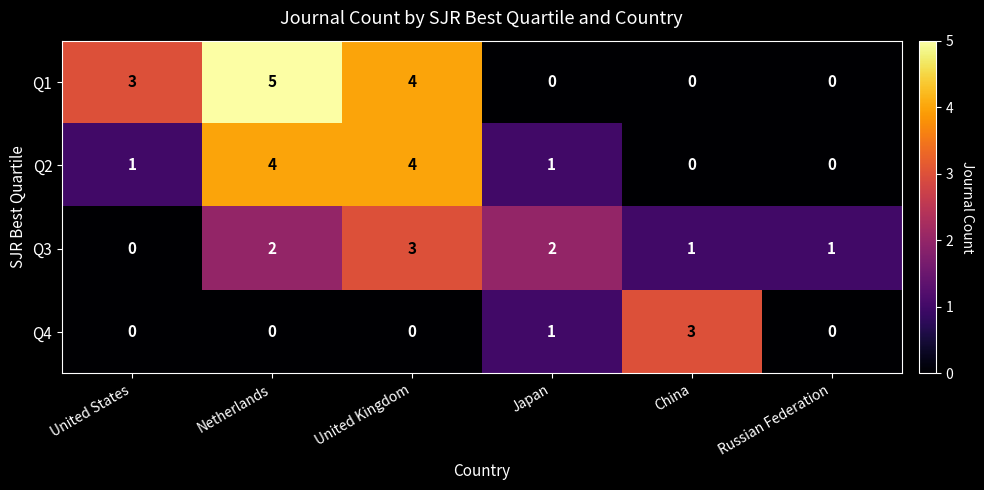

What is the total value across all series at China?

4